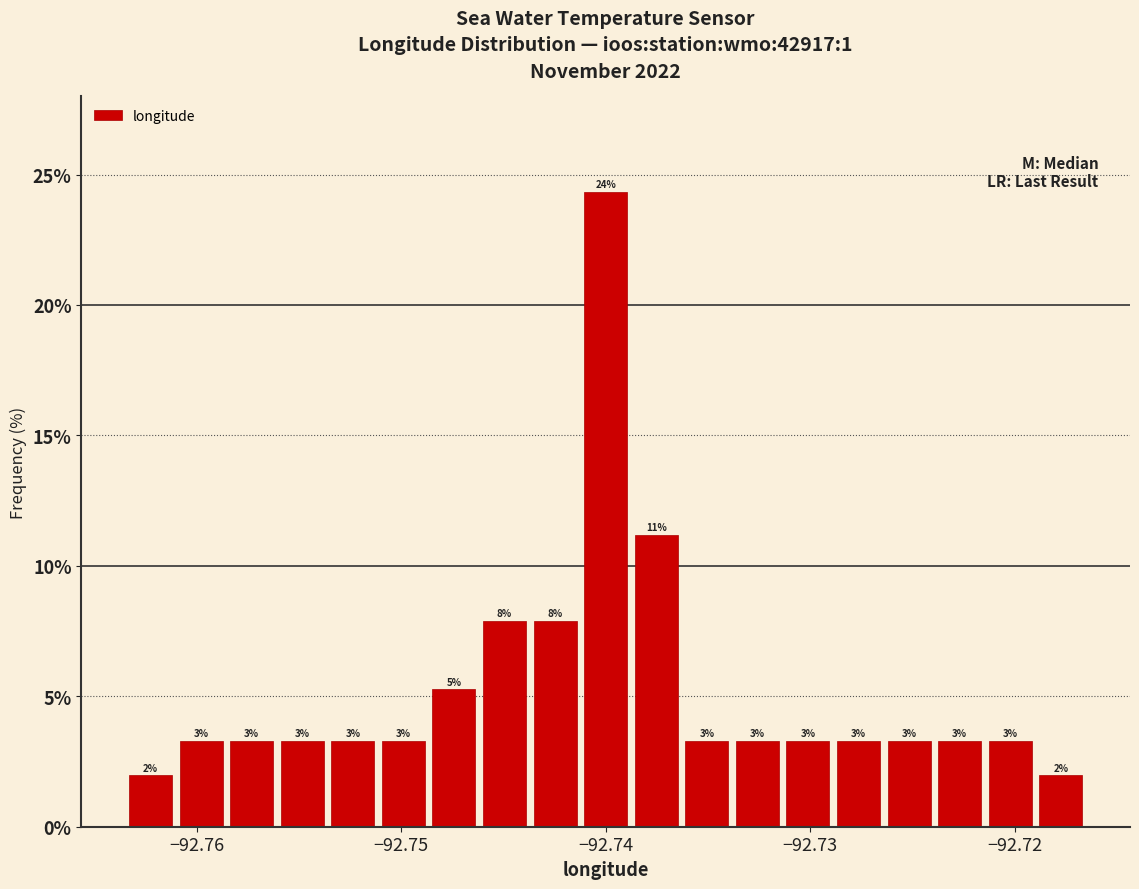

Around what value on the x-axis is the tallest bar? Give the approximate position of its centre, as read against the axis.

-92.740